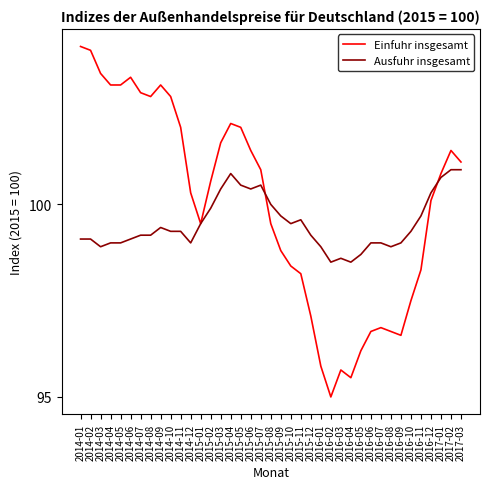

What is the greatest value displayed?

104.1